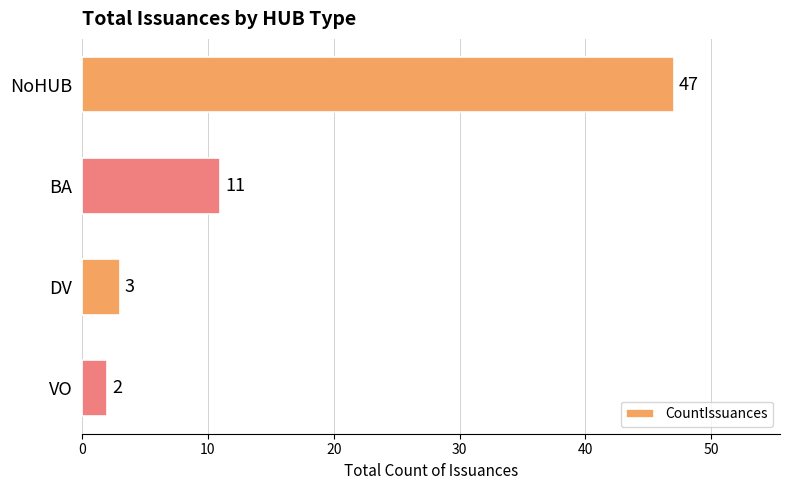

List the labels in order of value, largest first.

NoHUB, BA, DV, VO